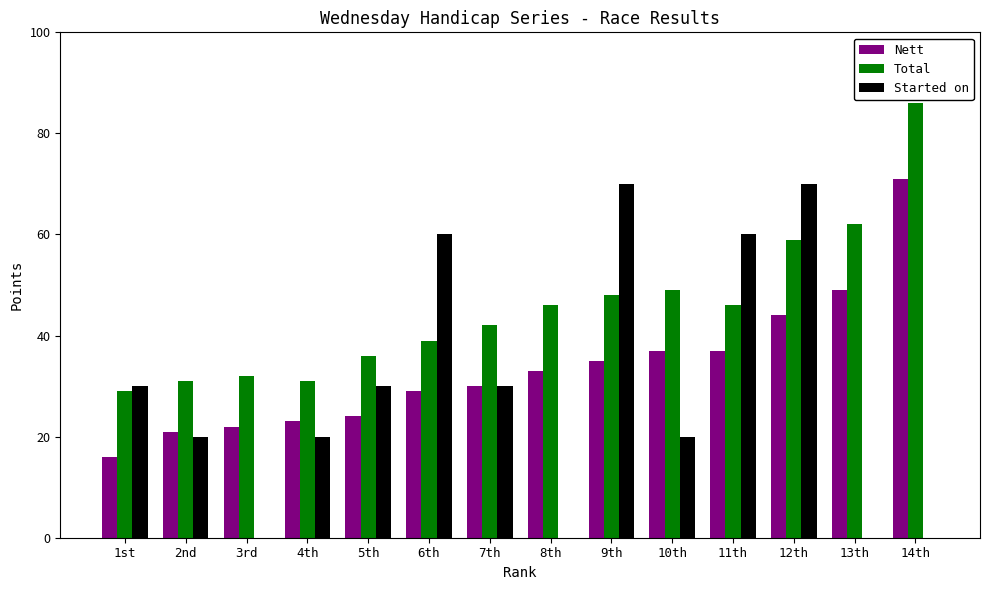

Which series changed the most between 7th and 12th?

Started on